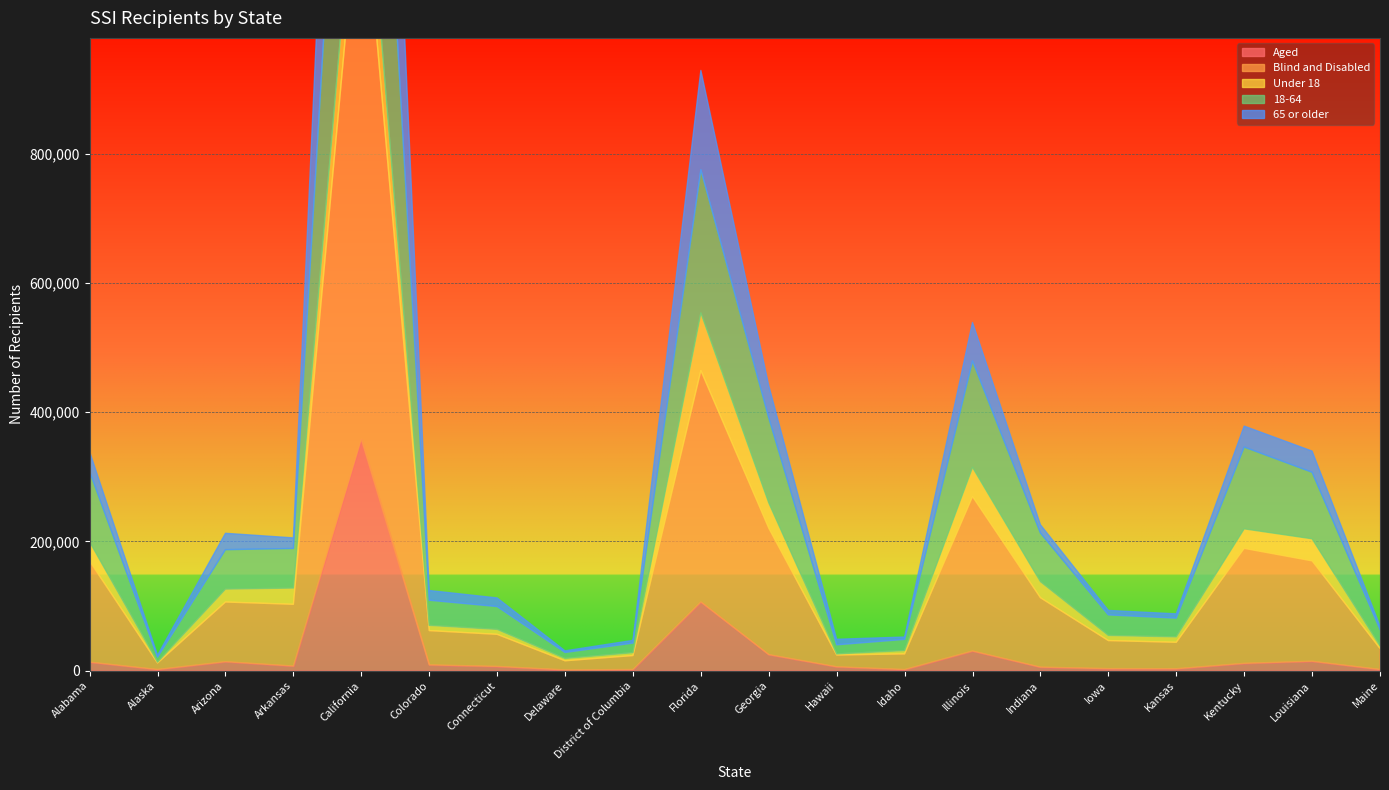

How many interior local peaks does the Blind and Disabled series have?

4